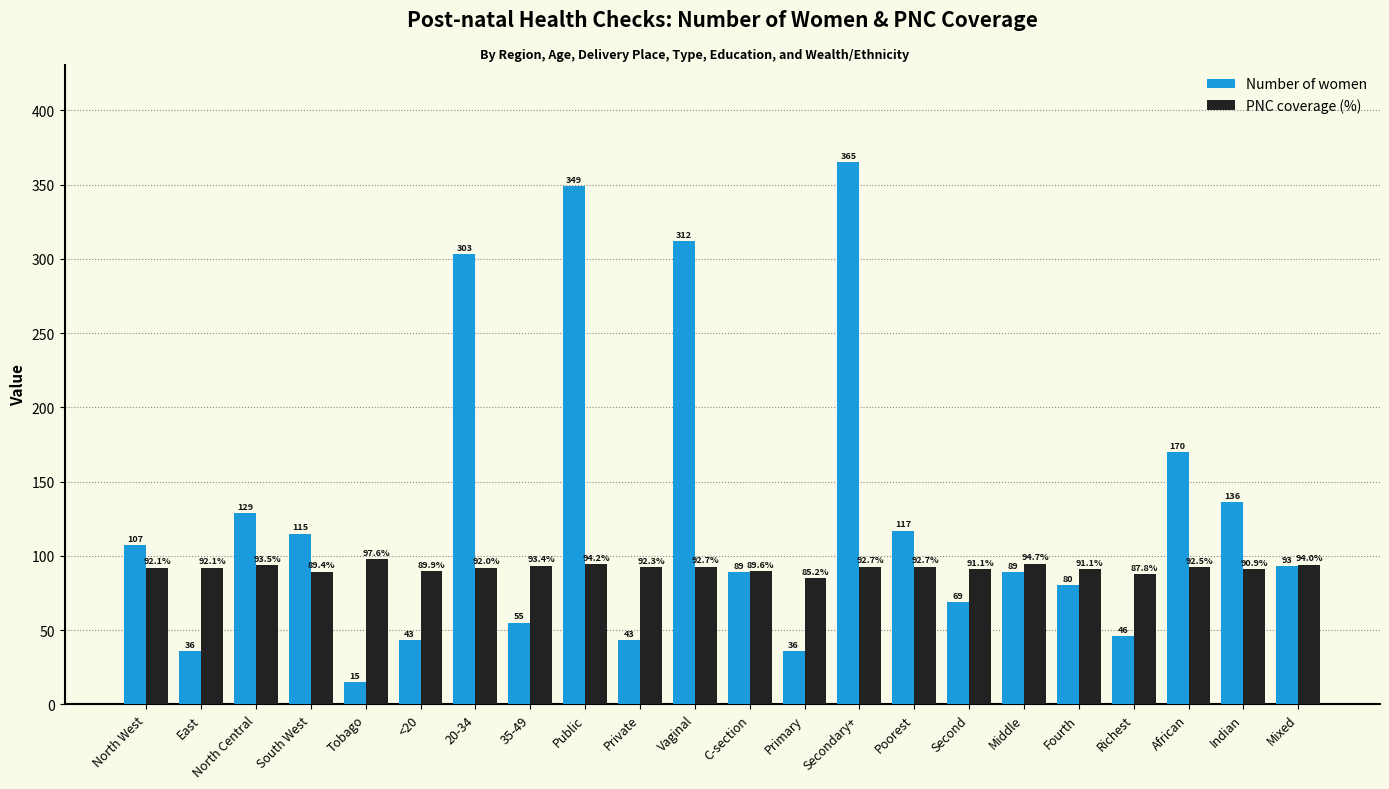

Reading left to right, list all the values displayed in this chart.

Number of women: North West=107.0	East=36.0	North Central=129.0	South West=115.0	Tobago=15.0	<20=43.0	20-34=303.0	35-49=55.0	Public=349.0	Private=43.0	Vaginal=312.0	C-section=89.0	Primary=36.0	Secondary+=365.0	Poorest=117.0	Second=69.0	Middle=89.0	Fourth=80.0	Richest=46.0	African=170.0	Indian=136.0	Mixed=93.0
PNC coverage (%): North West=92.1	East=92.1	North Central=93.5	South West=89.4	Tobago=97.6	<20=89.9	20-34=92.0	35-49=93.4	Public=94.2	Private=92.3	Vaginal=92.7	C-section=89.6	Primary=85.2	Secondary+=92.7	Poorest=92.7	Second=91.1	Middle=94.7	Fourth=91.1	Richest=87.8	African=92.5	Indian=90.9	Mixed=94.0